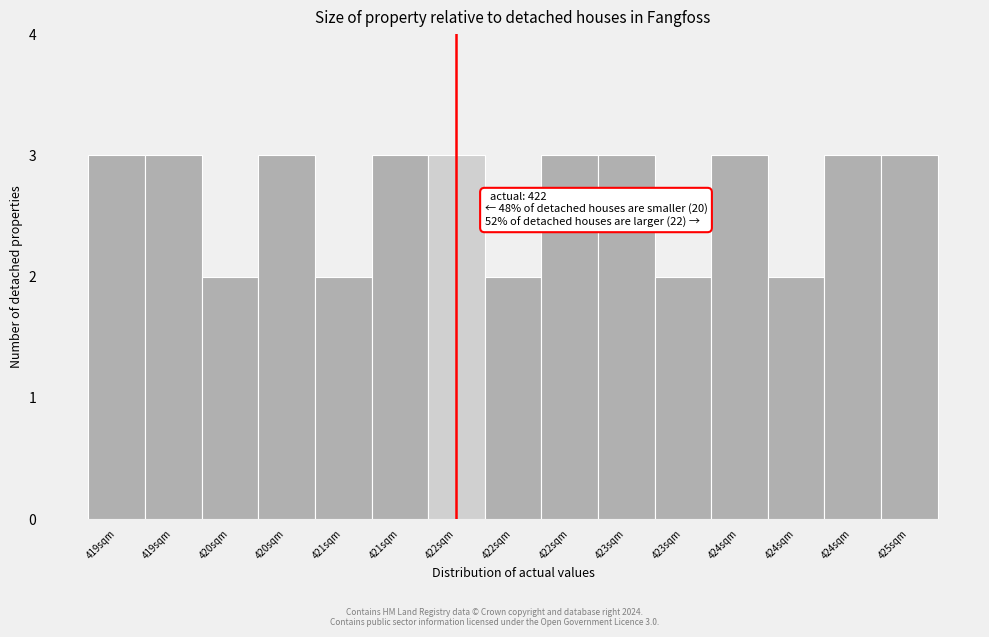

How many values are below 3?

5